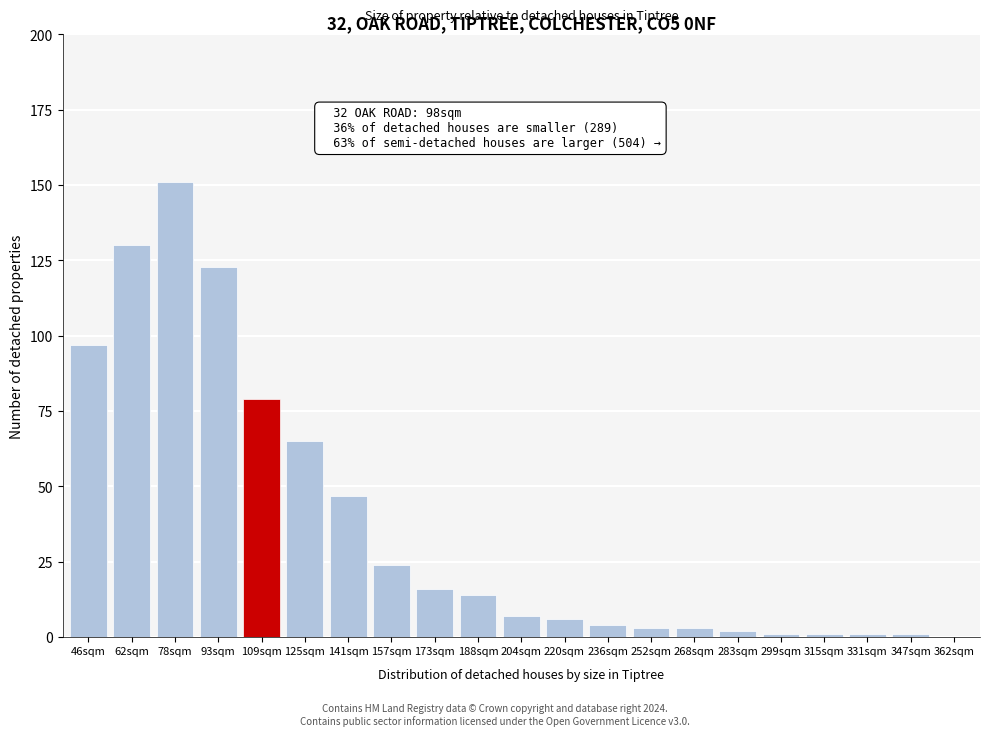

Reading left to right, extract all data points from this chart.

46sqm=97	62sqm=130	78sqm=151	93sqm=123	109sqm=79	125sqm=65	141sqm=47	157sqm=24	173sqm=16	188sqm=14	204sqm=7	220sqm=6	236sqm=4	252sqm=3	268sqm=3	283sqm=2	299sqm=1	315sqm=1	331sqm=1	347sqm=1	362sqm=0